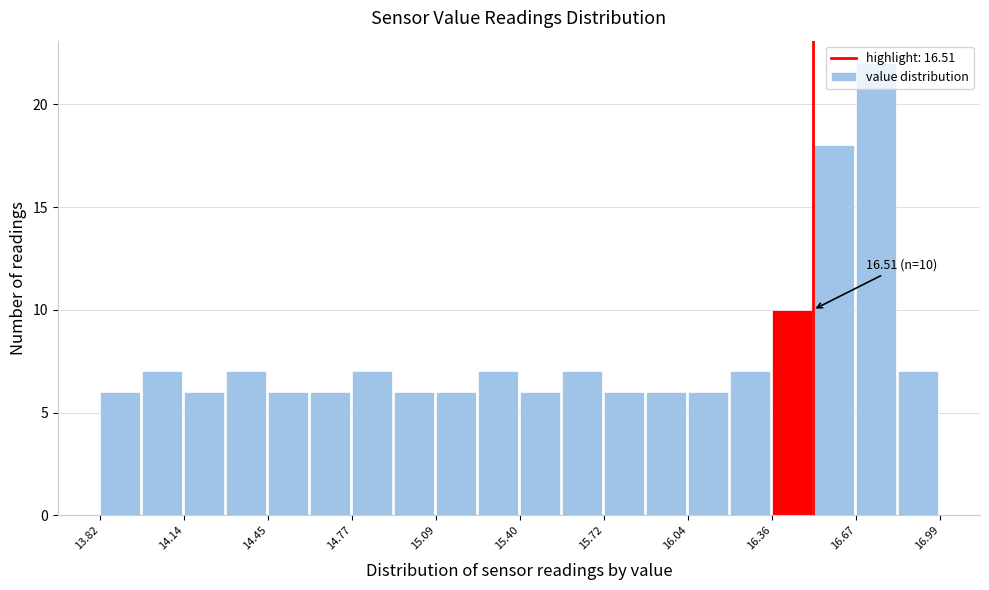

Around what value on the x-axis is the tallest bar? Give the approximate position of its centre, as read against the axis.

16.75